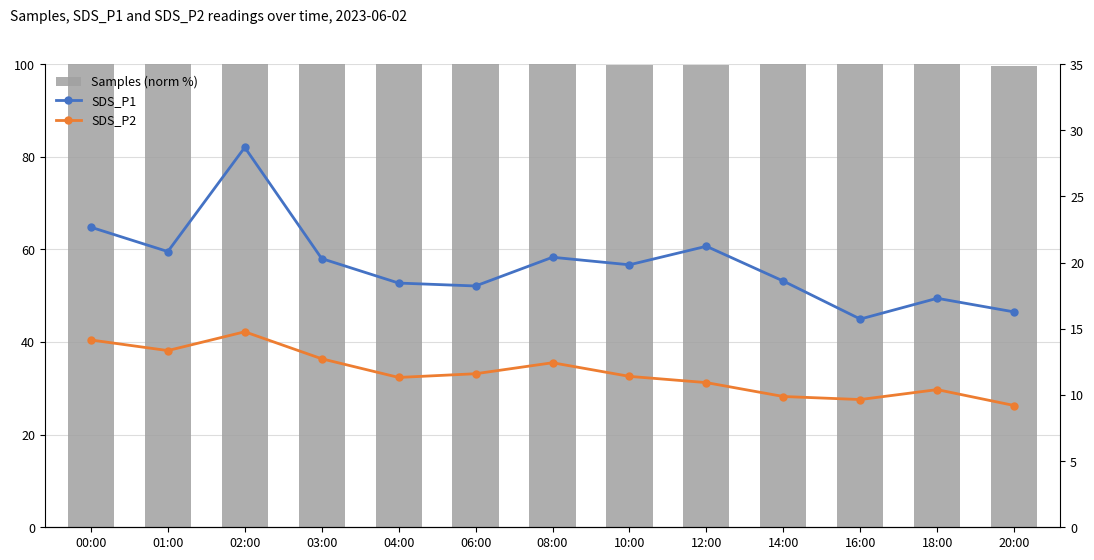

The value of SDS_P2 at 00:00 is 7.2. True or false?

False